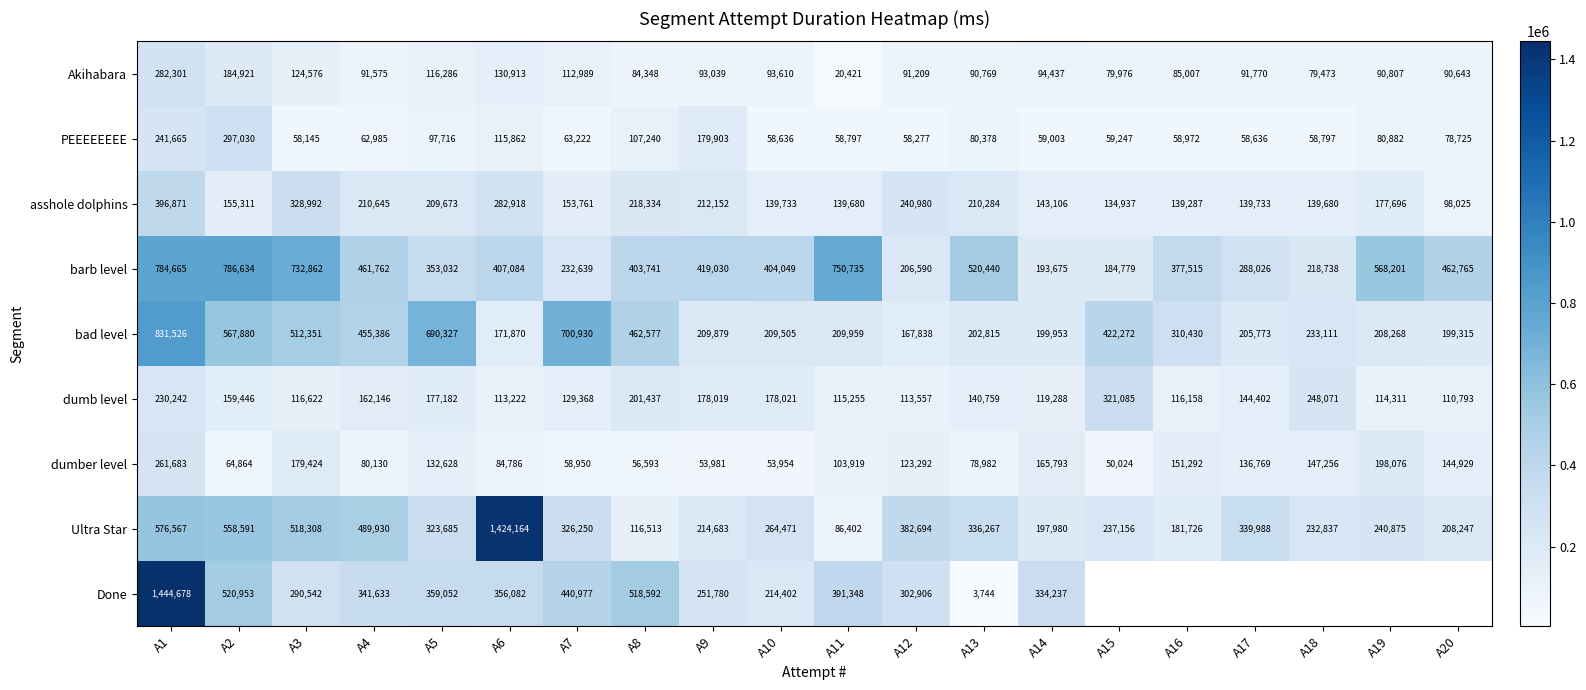

List the labels in order of Akihabara value, smallest first.

A11, A18, A15, A8, A16, A20, A13, A19, A12, A4, A17, A9, A10, A14, A7, A5, A3, A6, A2, A1